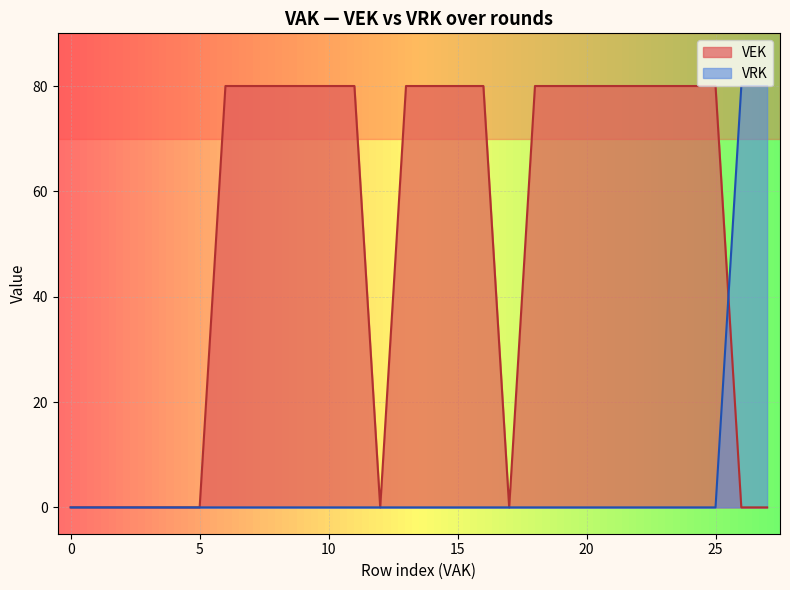

Reading left to right, list all the values displayed in this chart.

VEK: 0	0	0	0	0	0	80	80	80	80	80	80	0	80	80	80	80	0	80	80	80	80	80	80	80	80	0	0
VRK: 0	0	0	0	0	0	0	0	0	0	0	0	0	0	0	0	0	0	0	0	0	0	0	0	0	0	80	80